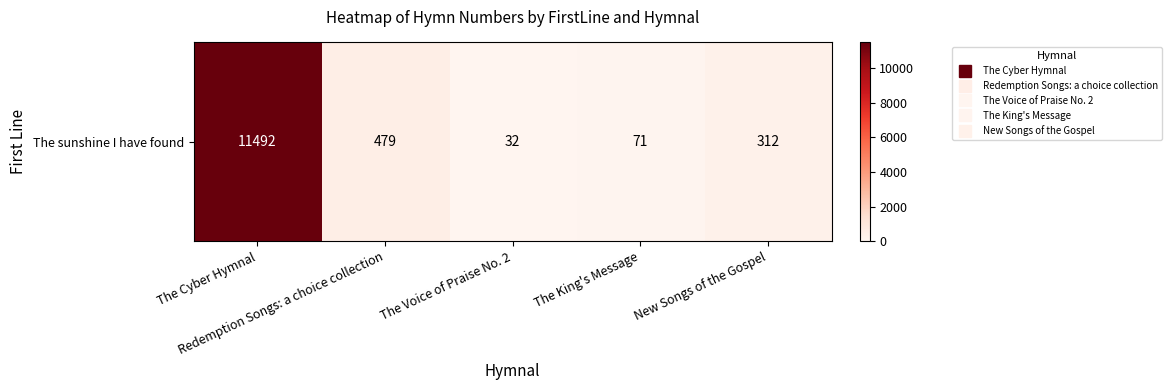

Reading right to left, extract all data points from this chart.

312	71	32	479	11492